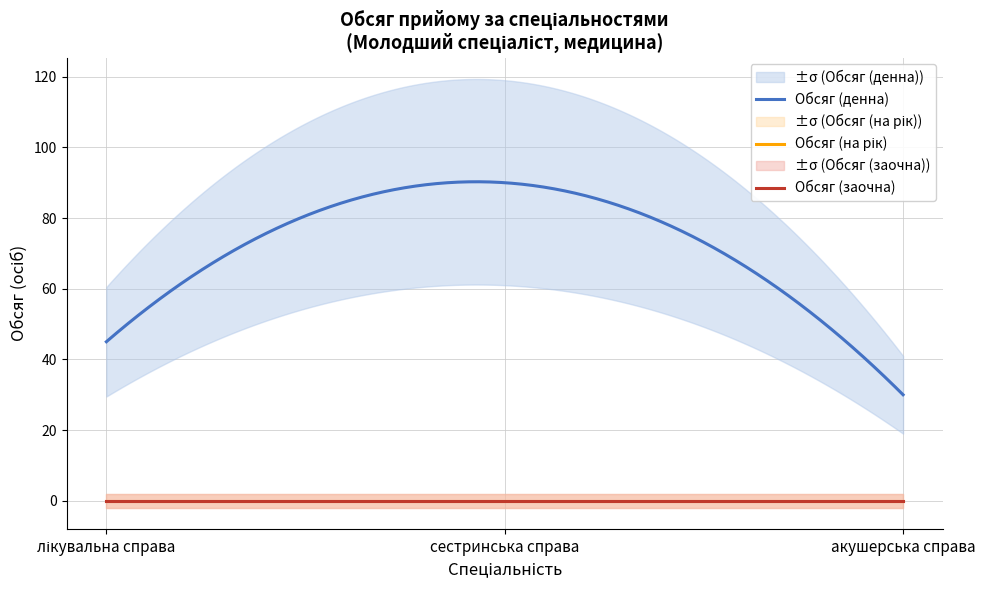

What is the difference between the highest and lowest values at акушерська справа?

30